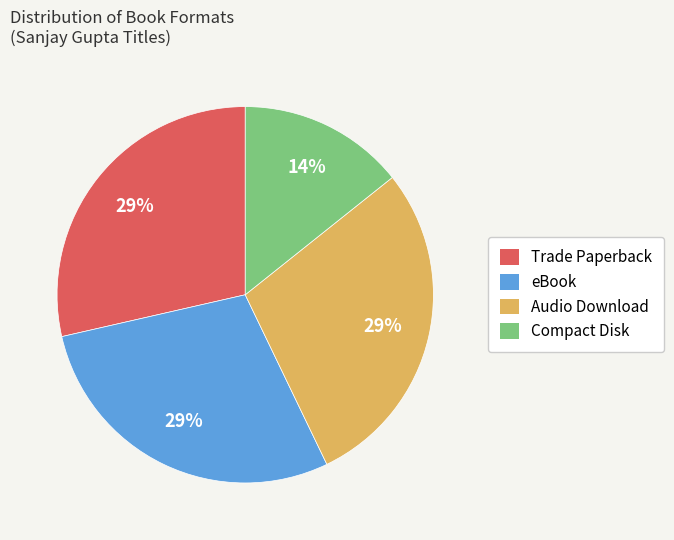

To the nearest percent, what percentage of the pie is Trade Paperback?

29%